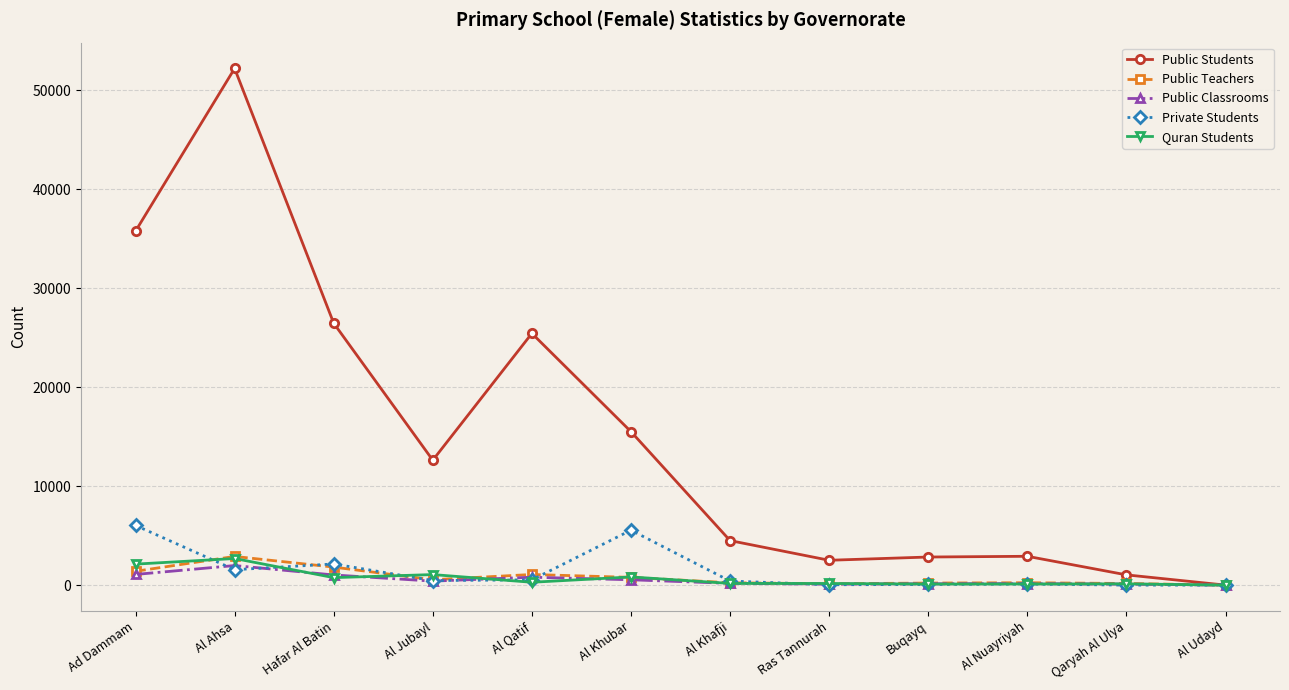

How many lines are shown in the chart?

5